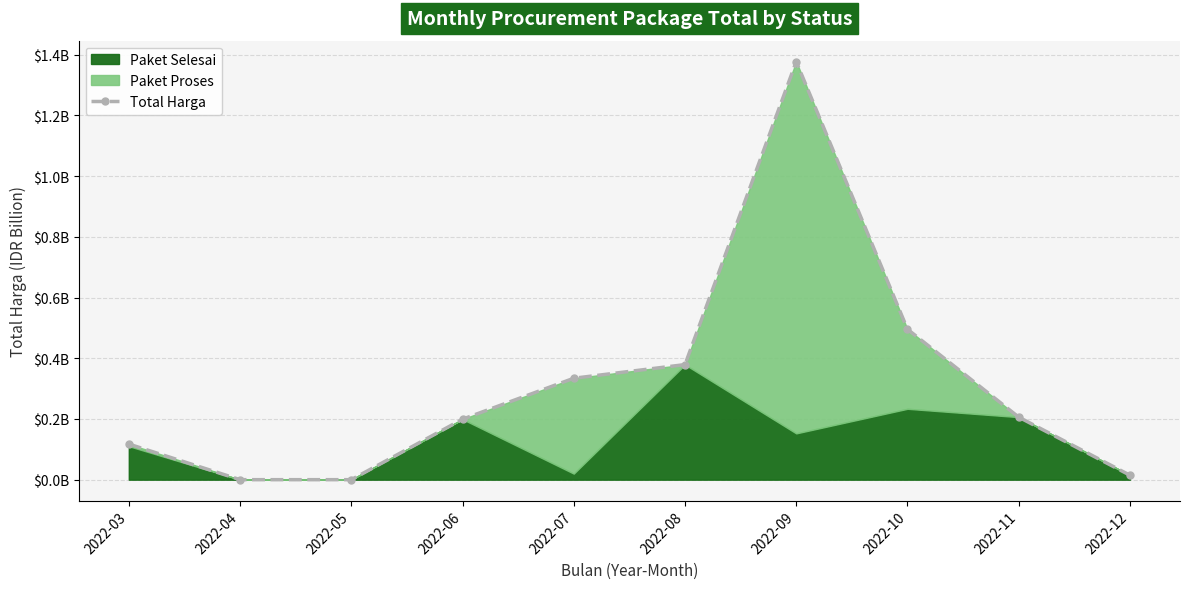

What is the change in value from 2022-07 to 2022-11?

-0.1